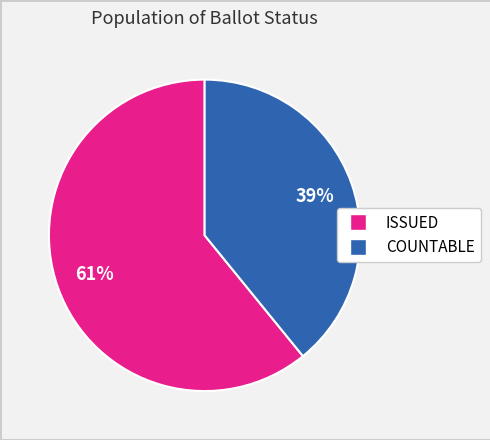

Which slice is the smallest?

COUNTABLE